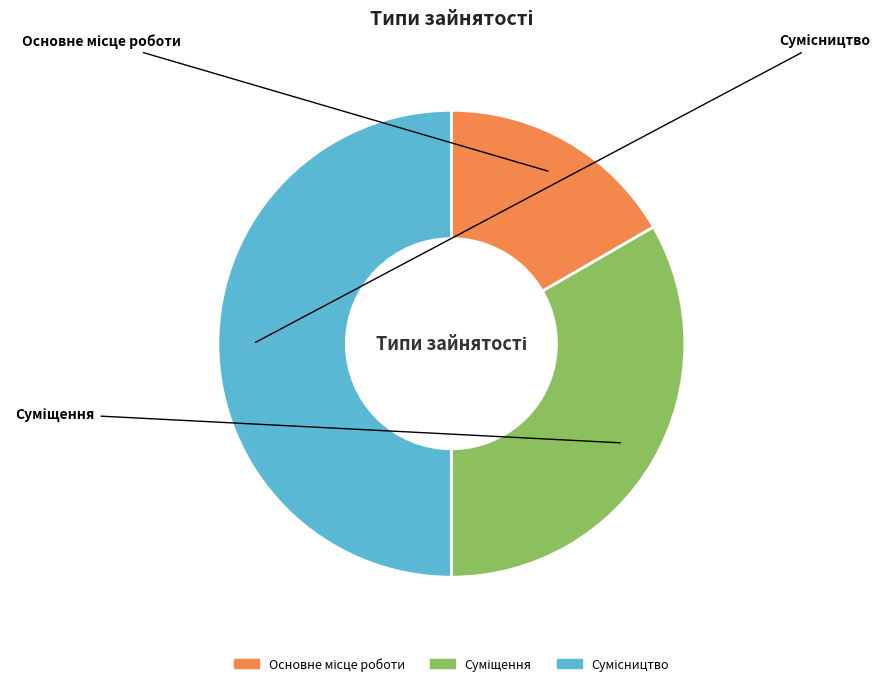

To the nearest percent, what is the average slice percentage?

33%